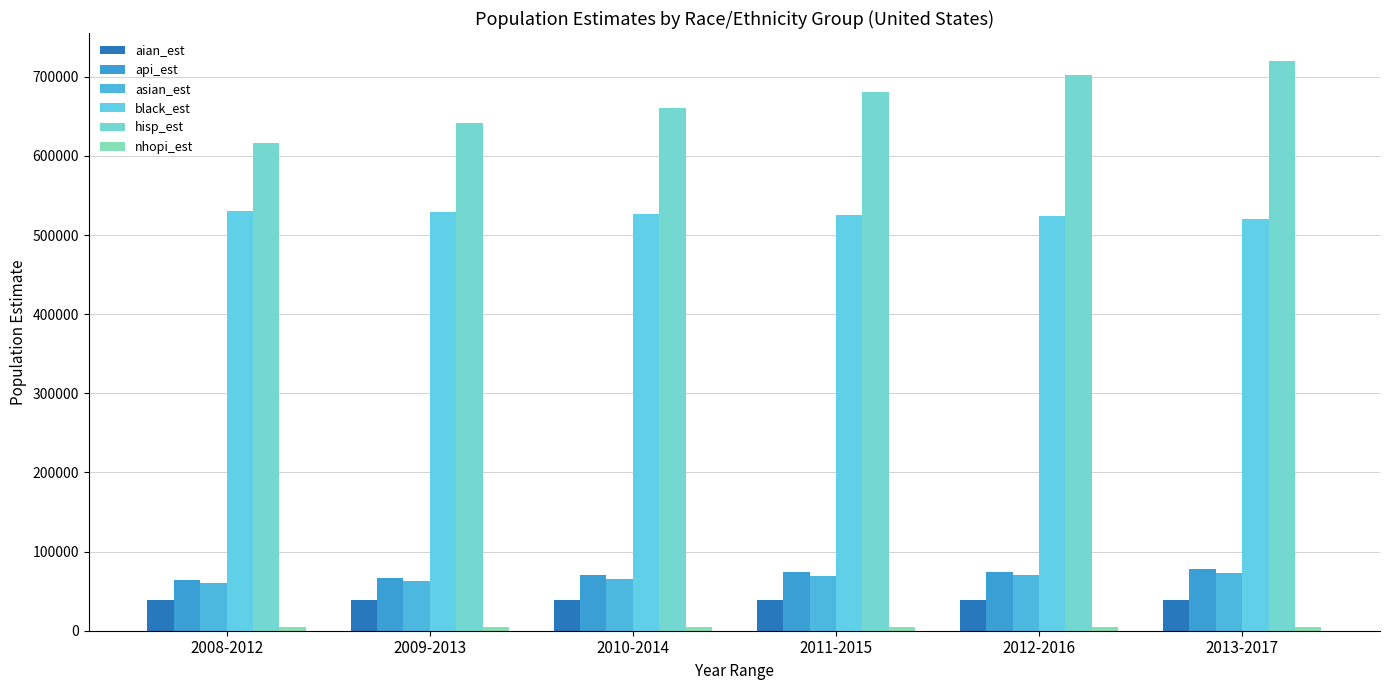

What is the difference between the nhopi_est values at 2012-2016 and 2013-2017?

127